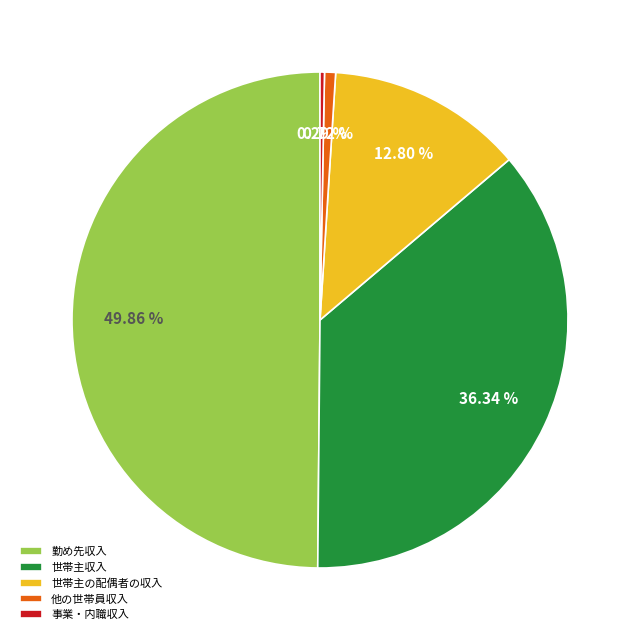

Which has a higher value, 勤め先収入 or 世帯主の配偶者の収入?

勤め先収入